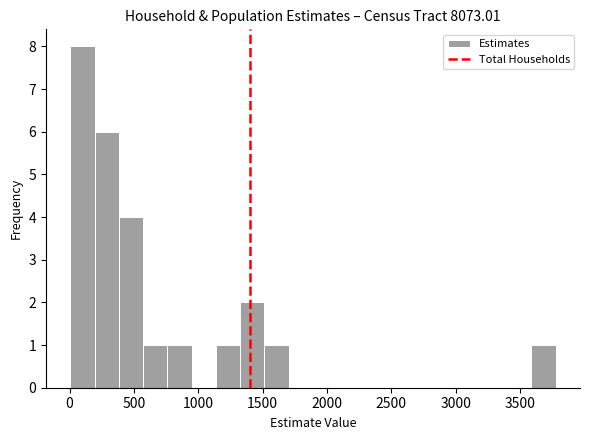

Around what value on the x-axis is the tallest bar? Give the approximate position of its centre, as read against the axis.

100